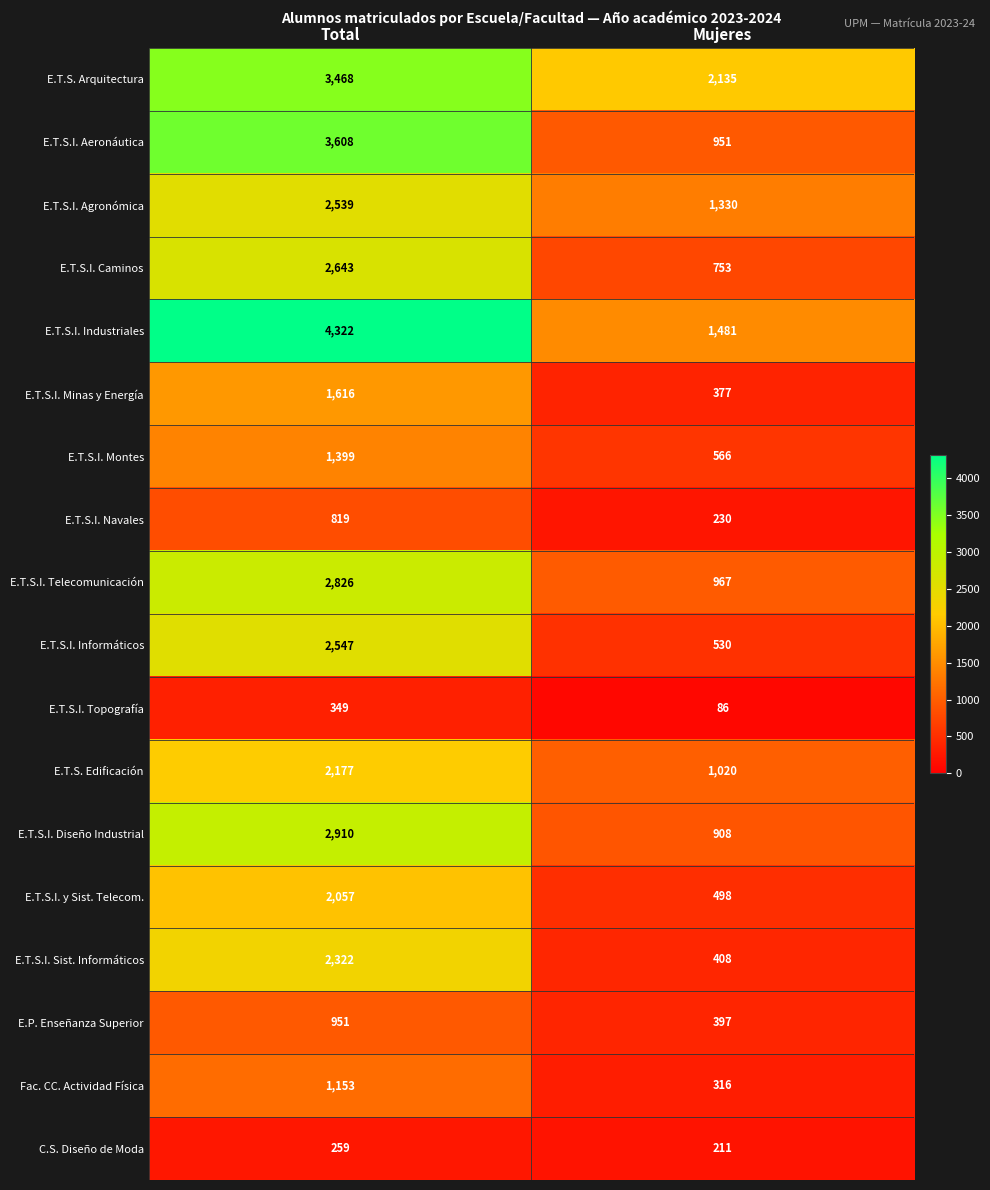

The value of E.T.S.I. Navales at Total is 1438. True or false?

False